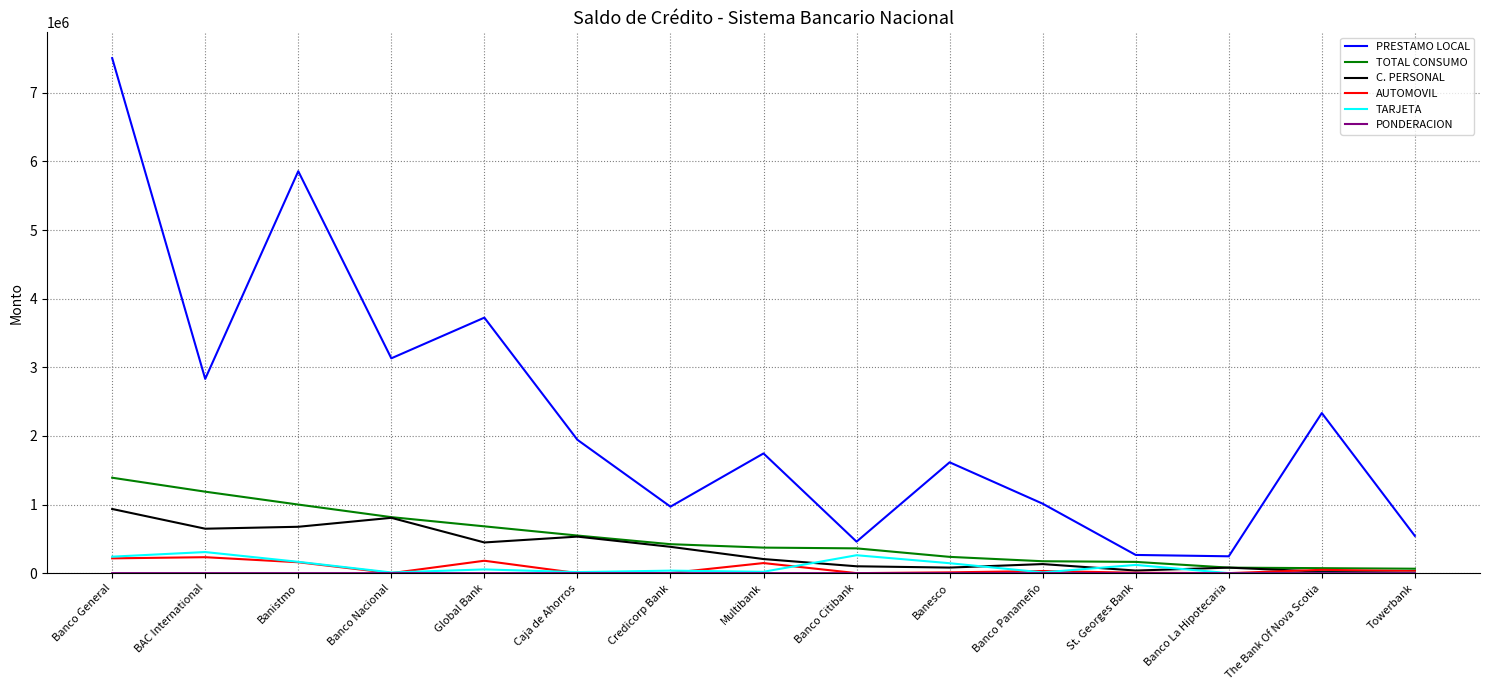

What is the sum of the TARJETA values at Multibank and Banco Panameño?

30648.1